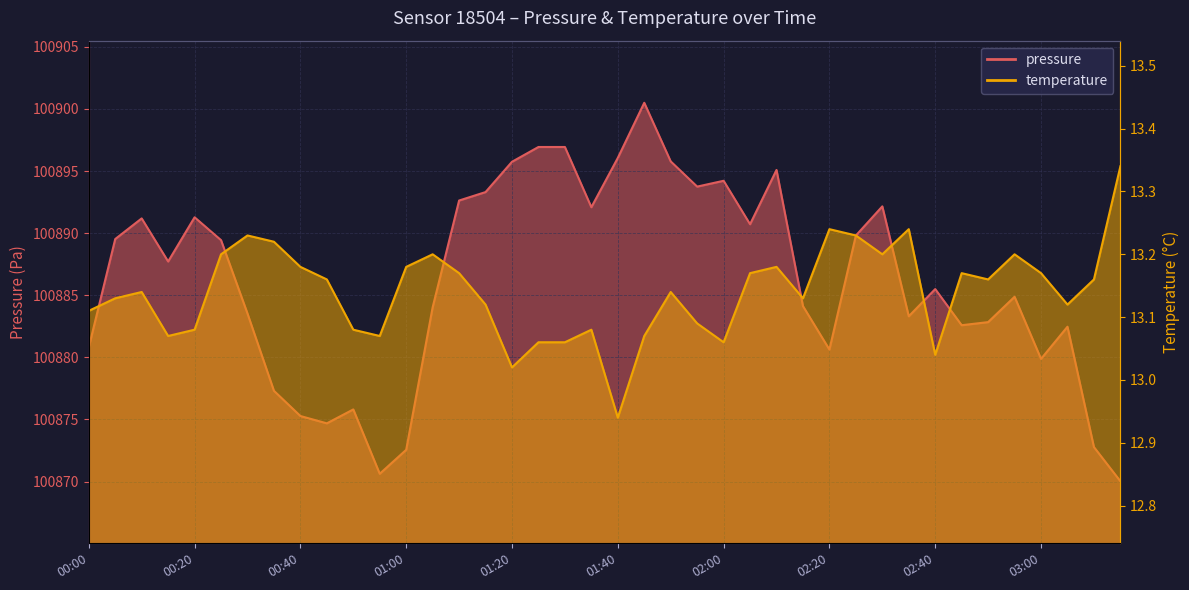

How many values in the temperature series are below 13?

1